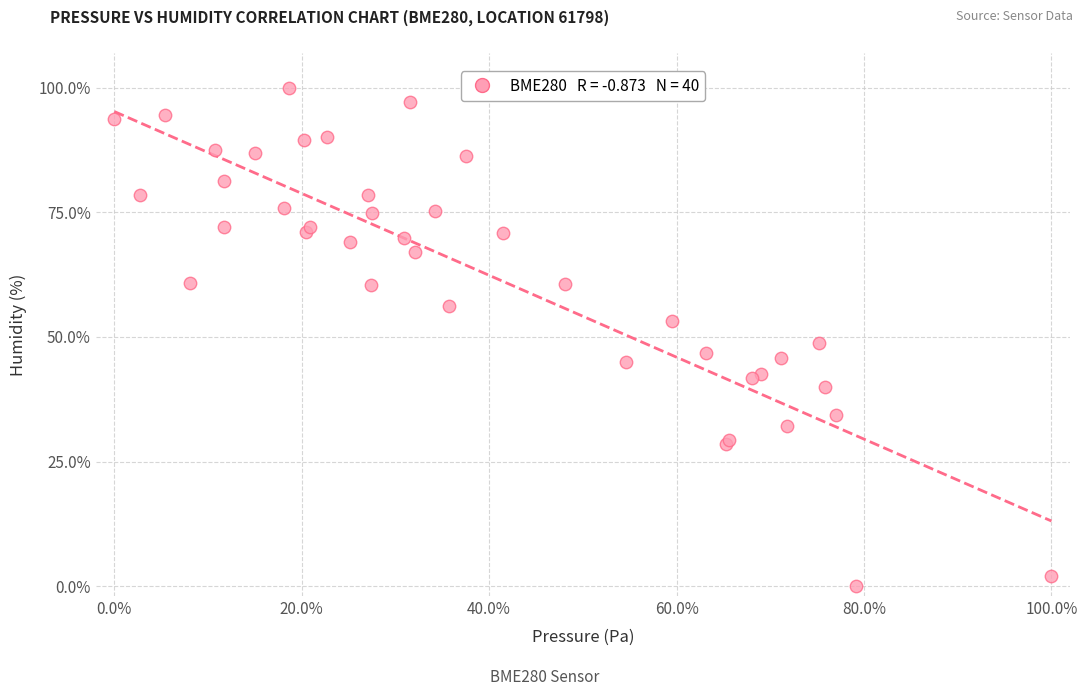

What Y value in the scatter plot is closest to 50?

48.8